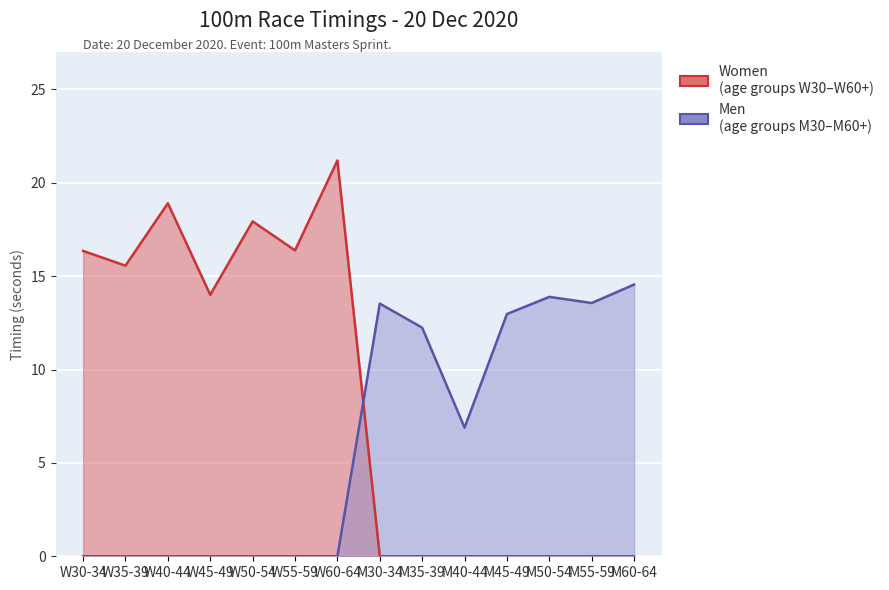

What is the difference between the maximum and minimum values in the Men series?

14.6